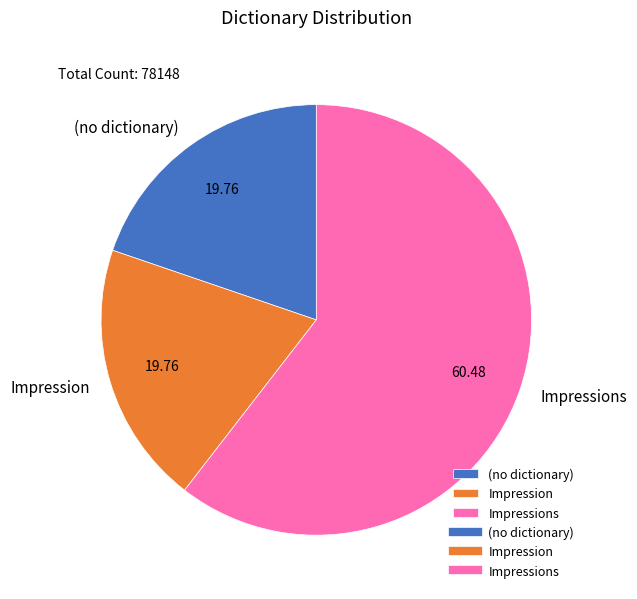

Which category accounts for the majority?

Impressions